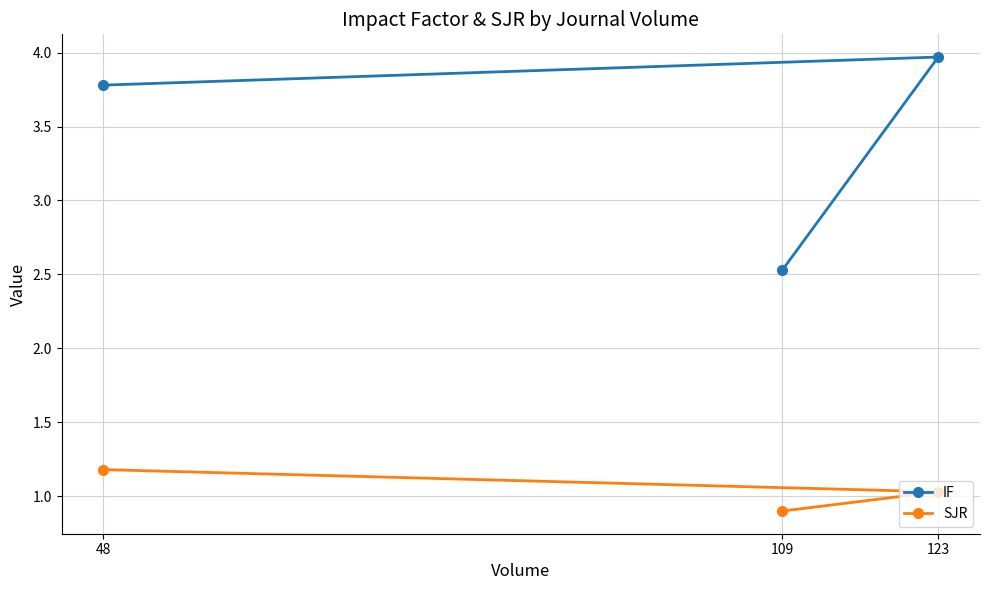

Is it true that SJR equals 1.2 at 48?

True